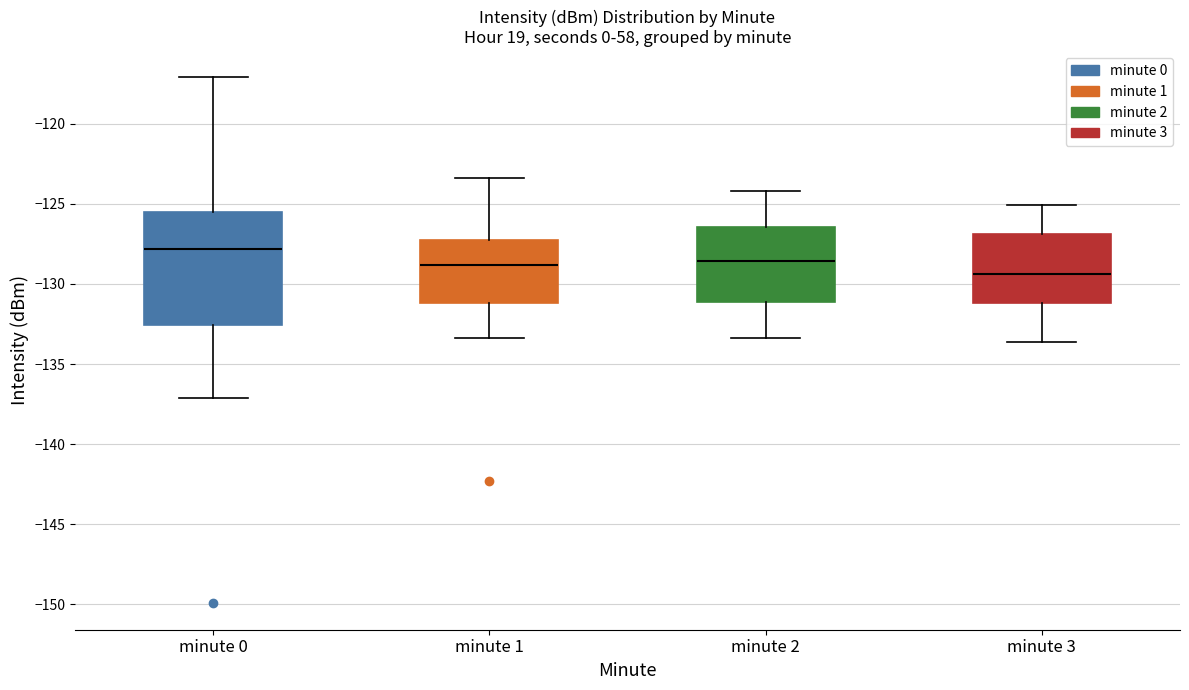

Reading left to right, read every box against the y-axis: the position of its median line, the range the box covers, and the ends of its whiskers. The values are not printed on the chart, so give them approximately, as read against the axis.

minute 0: median -128.0, box -132.5 to -125.5, whiskers -137.0 to -117.0
minute 1: median -129.0, box -131.0 to -127.0, whiskers -133.5 to -123.5
minute 2: median -128.5, box -131.0 to -126.5, whiskers -133.5 to -124.0
minute 3: median -129.5, box -131.0 to -127.0, whiskers -133.5 to -125.0